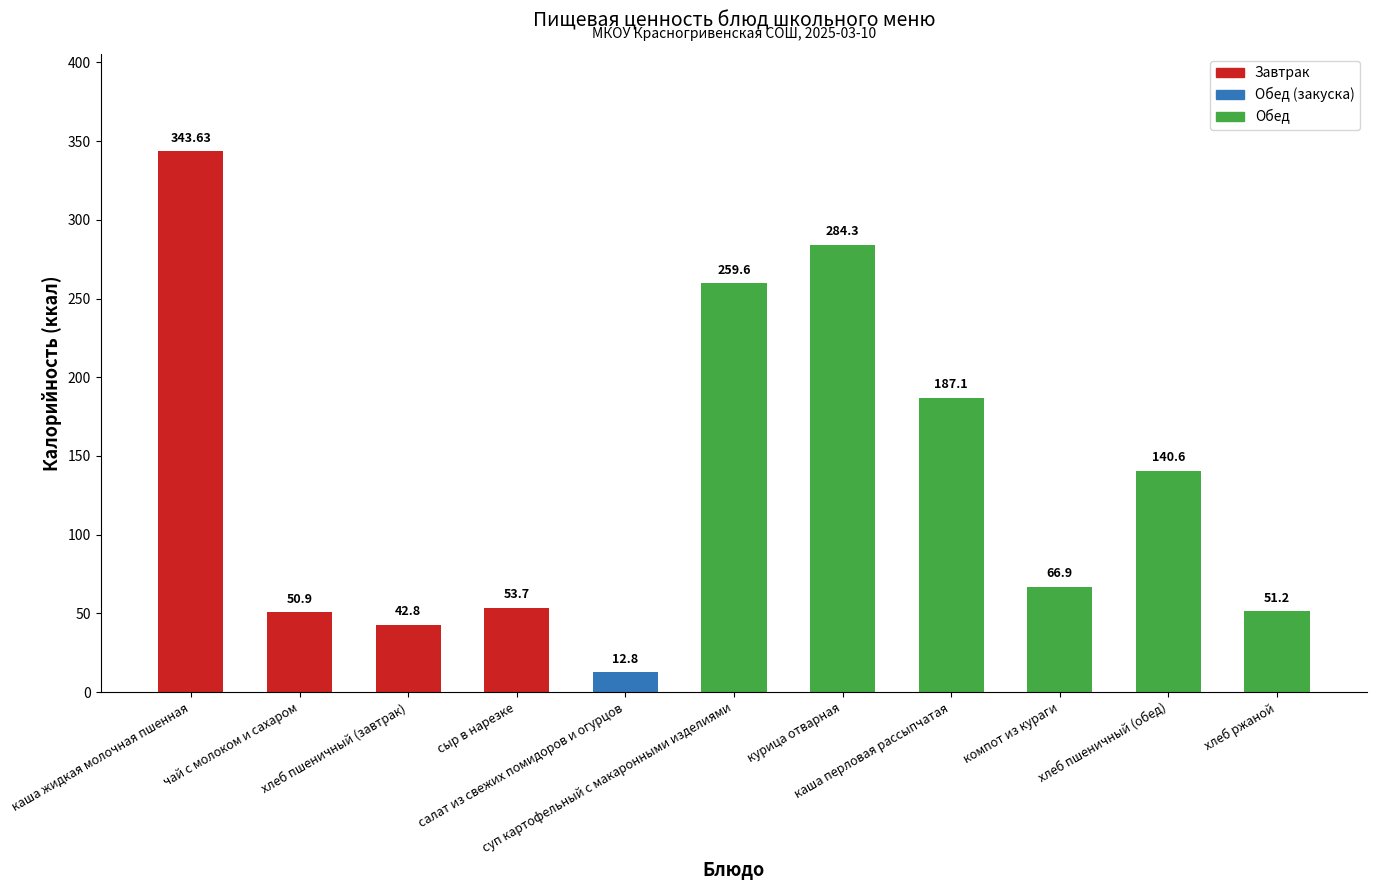

What is the change in value from каша жидкая молочная пшенная to хлеб ржаной?

-292.4